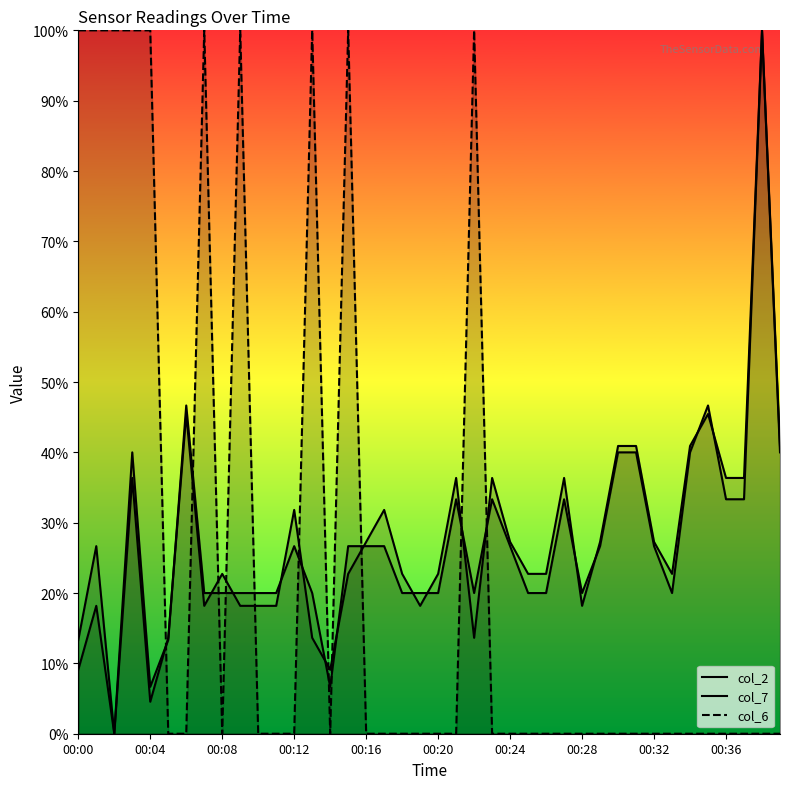

What position from the left is 21?

22